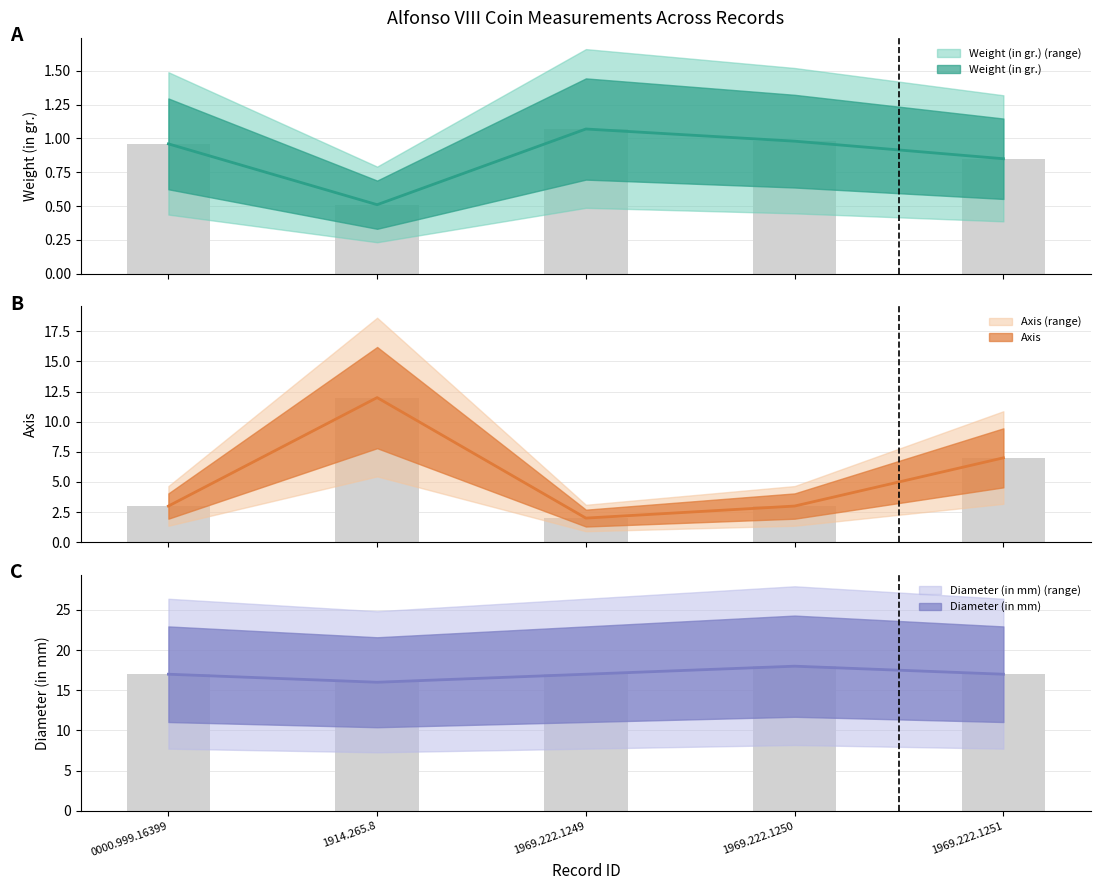

What are all the series names shown in the legend?

Weight (in gr.), Axis, Diameter (in mm)